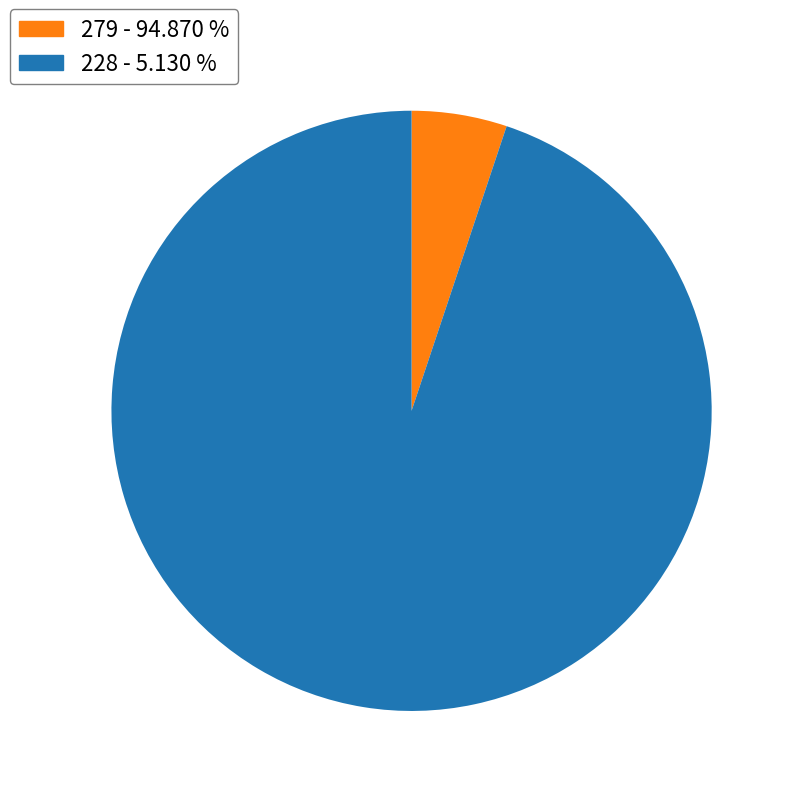

Which slice is the smallest?

279 - 94.870 %